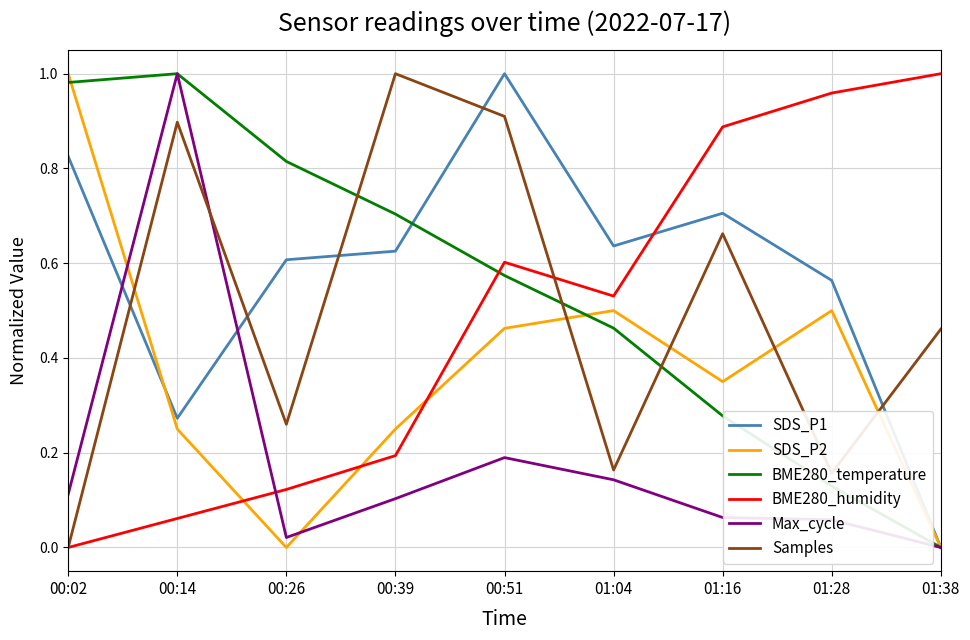

Which category has the lowest value in the BME280_temperature series?

01:38